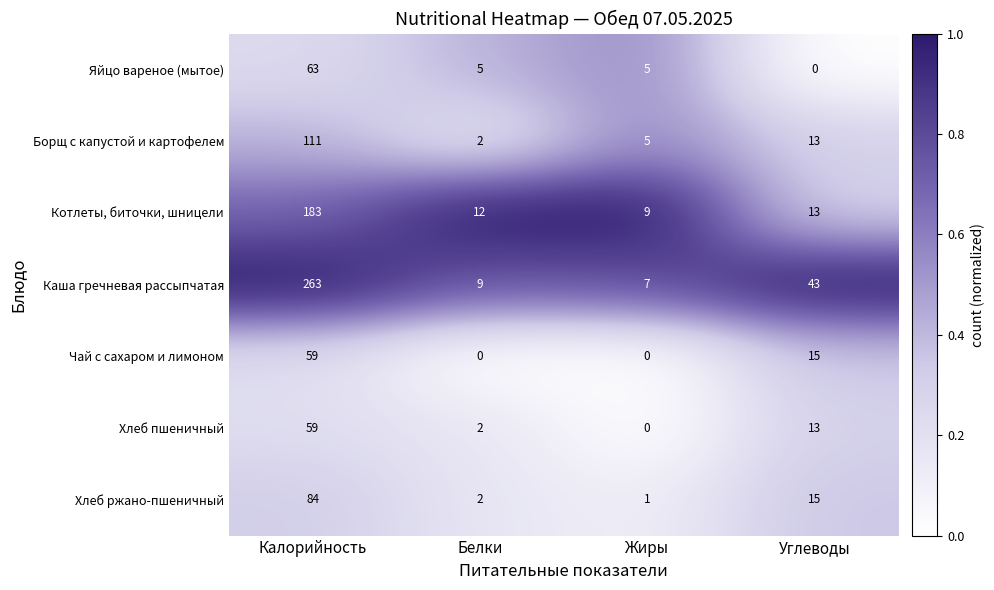

Is it true that Хлеб ржано-пшеничный equals 9 at Углеводы?

False